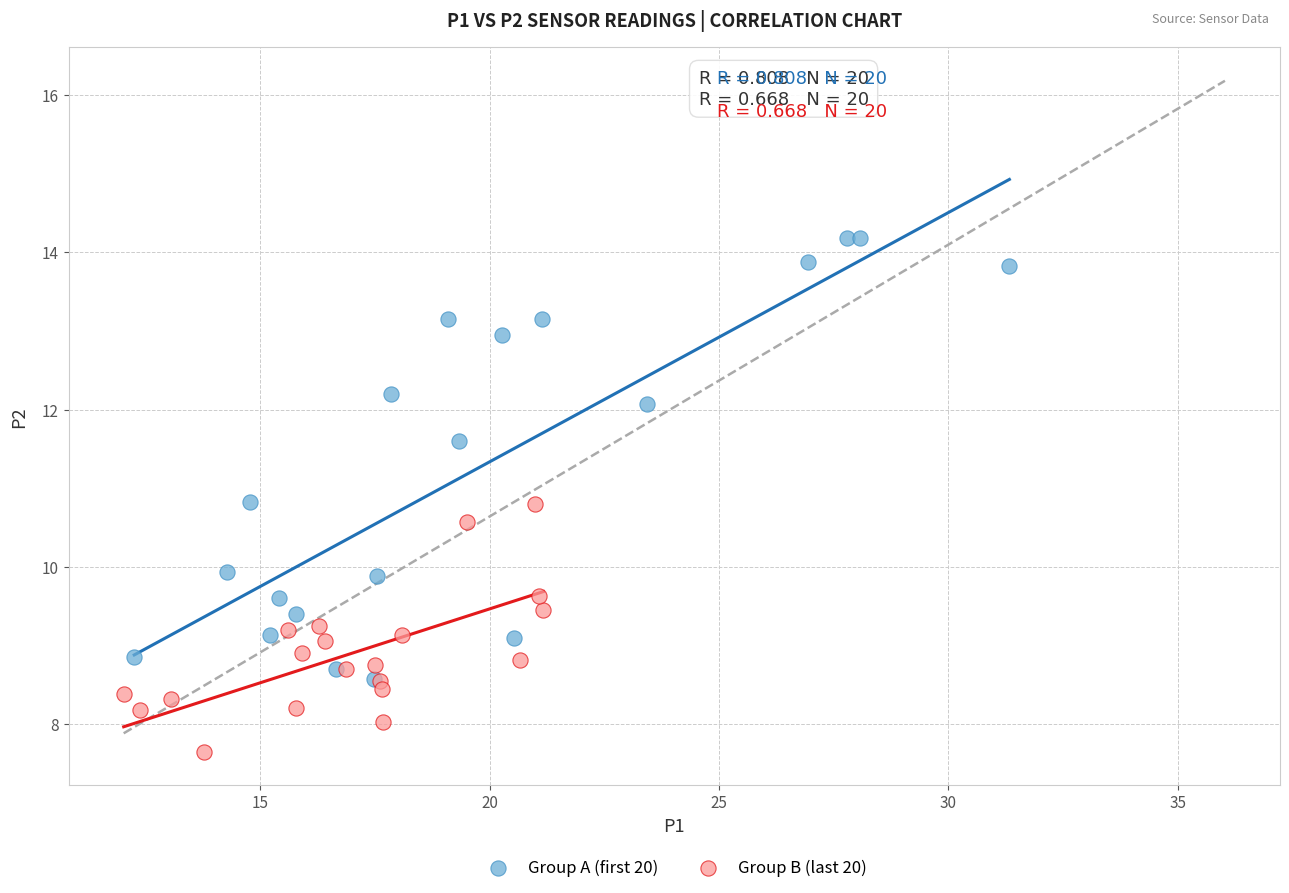

What are all the series names shown in the legend?

Group A (first 20), Group B (last 20)